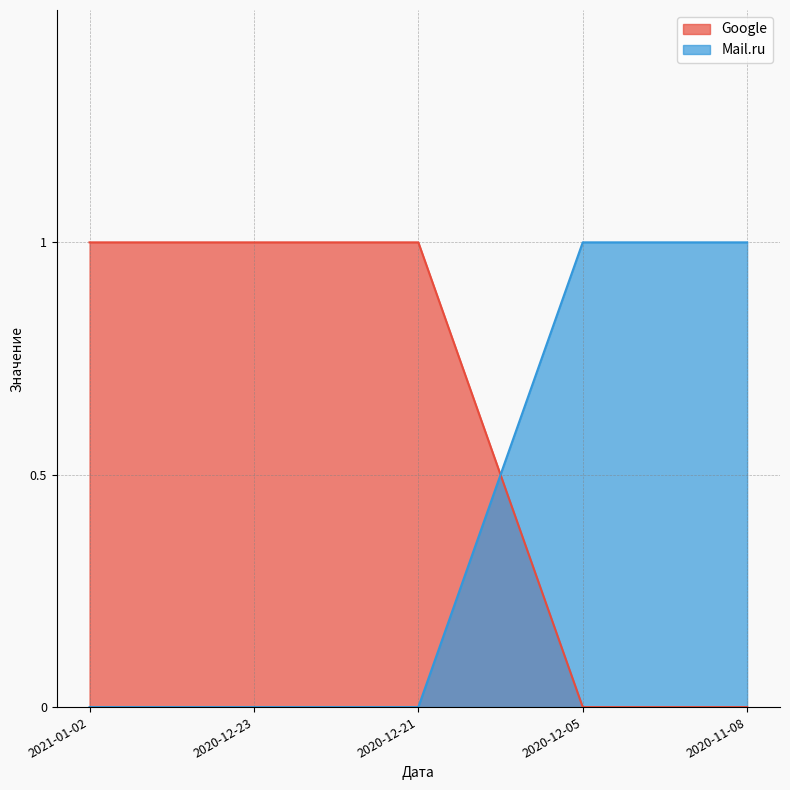

Reading left to right, list all the values displayed in this chart.

Google: 2021-01-02=1	2020-12-23=1	2020-12-21=1	2020-12-05=0	2020-11-08=0
Mail.ru: 2021-01-02=0	2020-12-23=0	2020-12-21=0	2020-12-05=1	2020-11-08=1